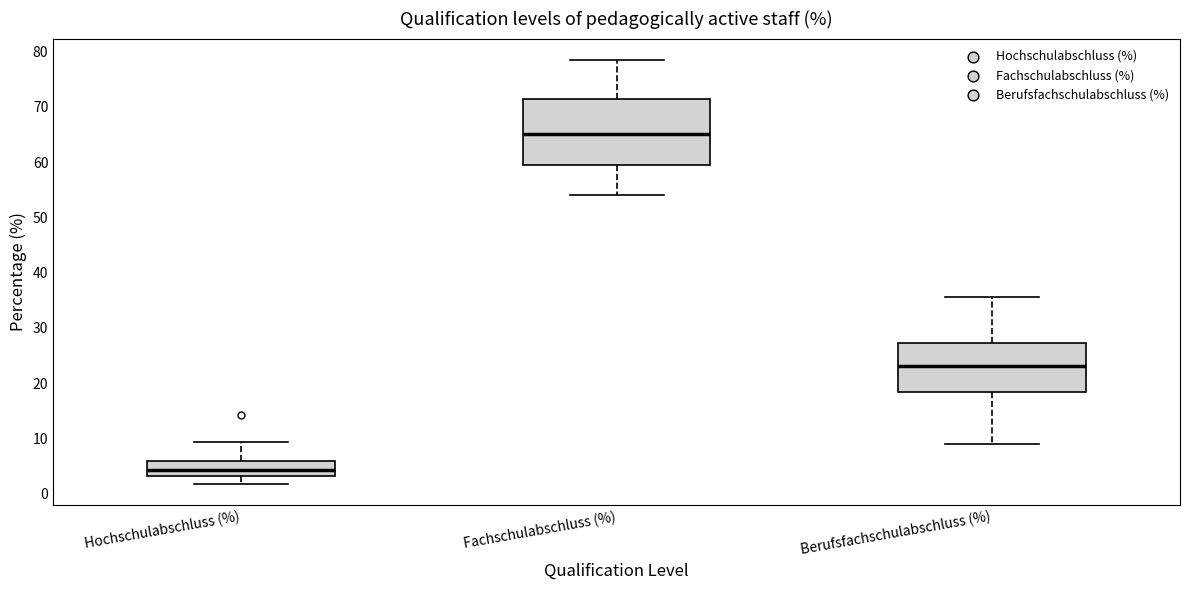

Which box is the tallest, from its lower edge to its upper edge?

Fachschulabschluss (%)